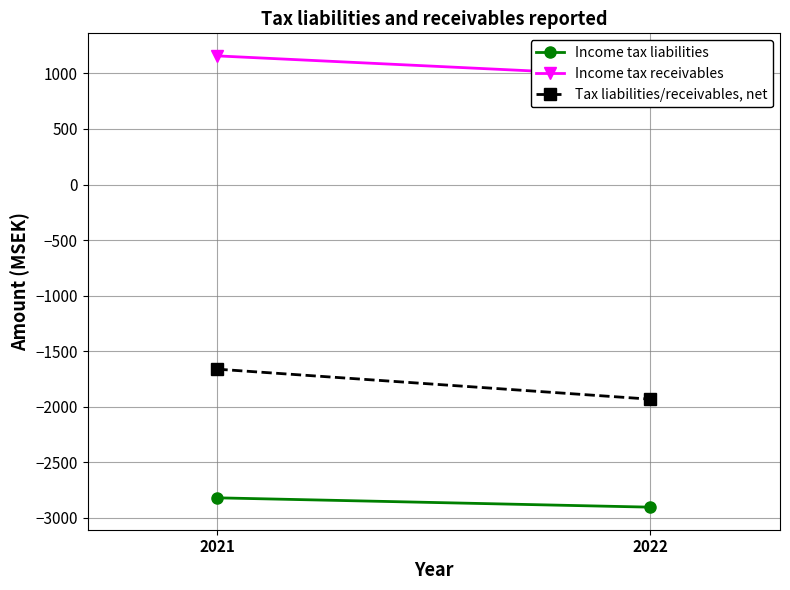

Is this an area chart (filled region under the line)?

No